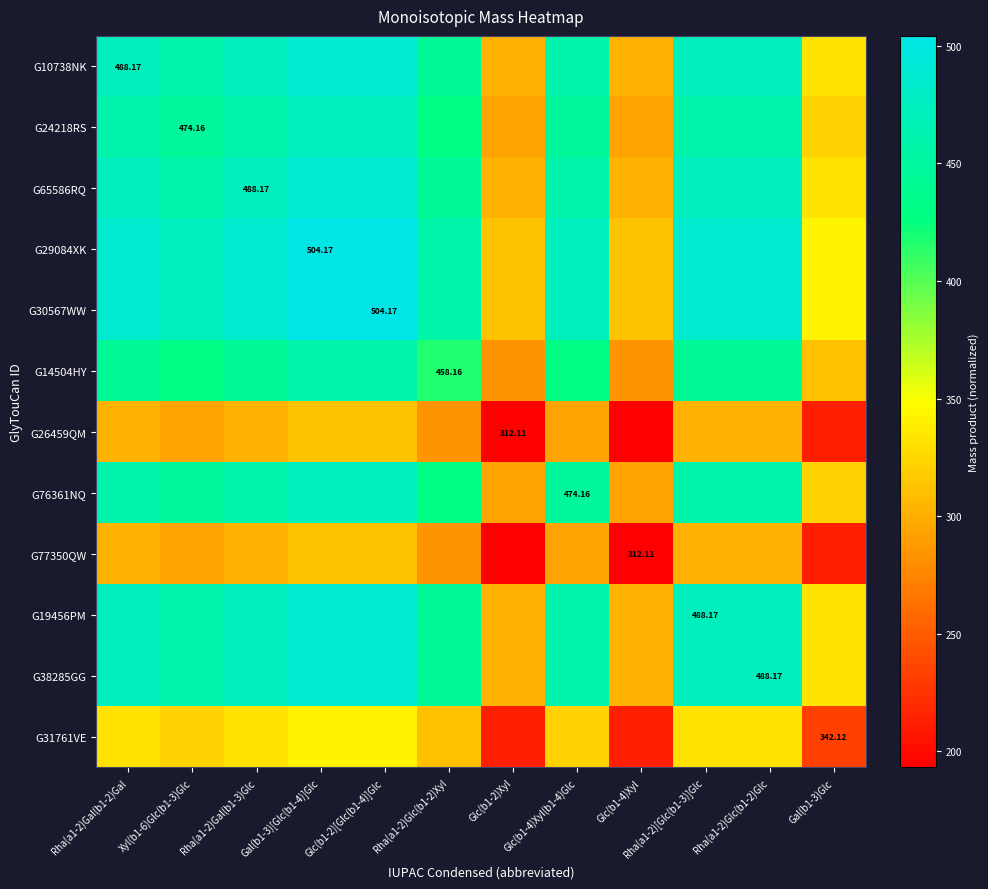

Read the G31761VE value at Glc(b1-2)Xyl.

211.8